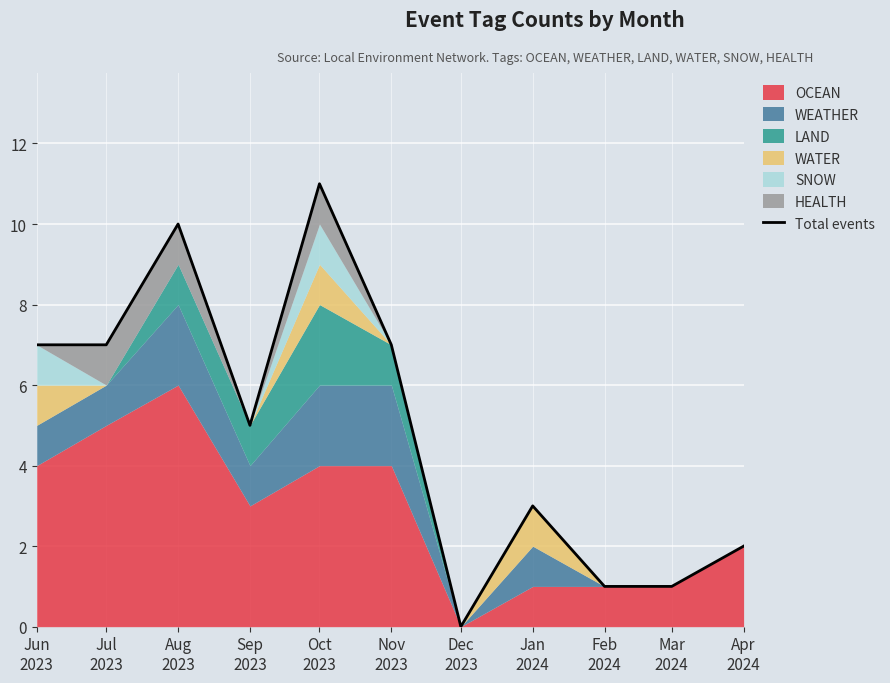

True or false: there are more than 2 points higher than both neighbors.

True